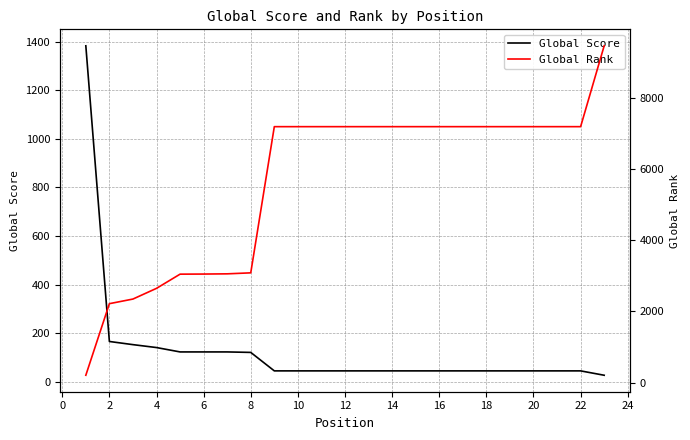

How many intersections are there between Global Score and Global Rank?

1